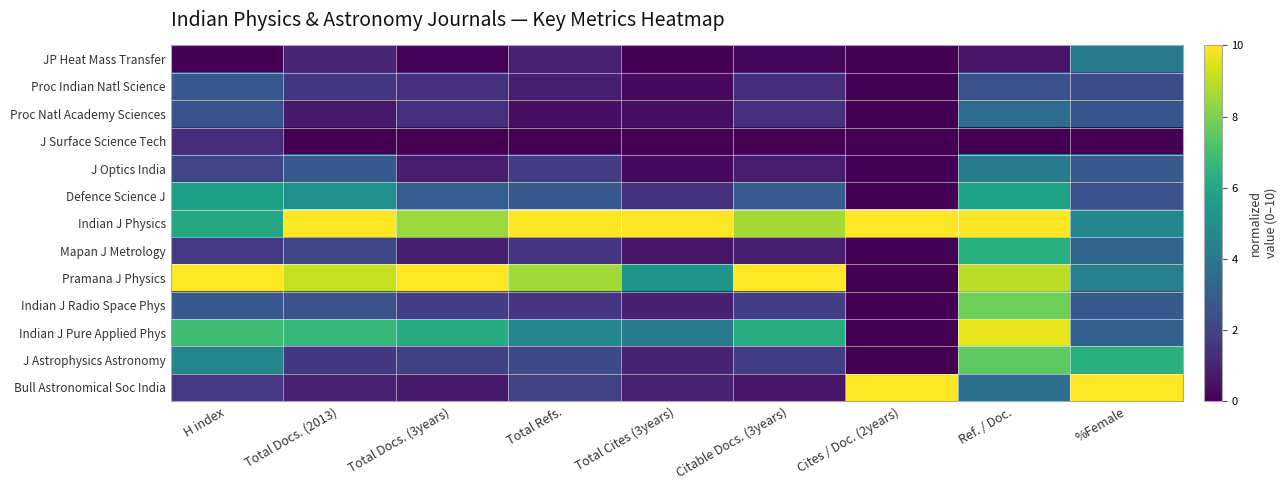

Which series has the largest total across all categories?

Indian J Physics